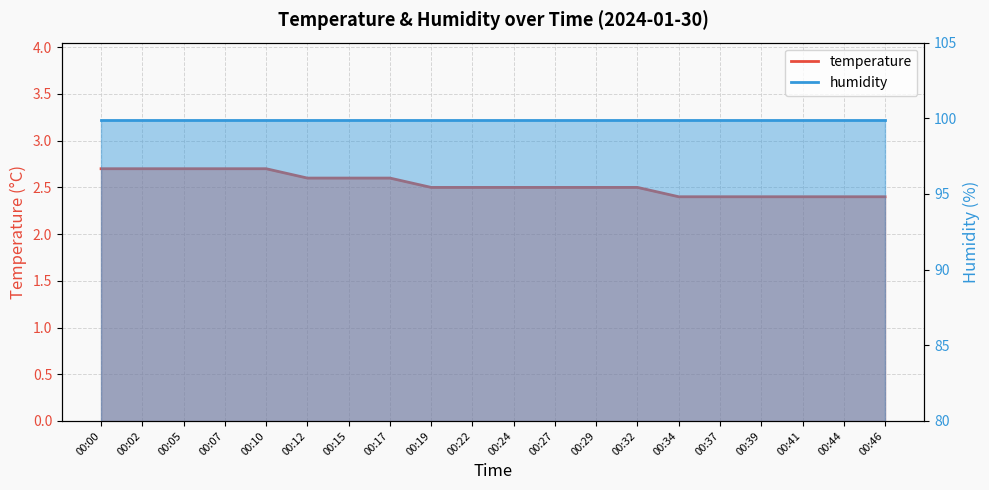

True or false: the data shows 1.0 at 00:34.

False